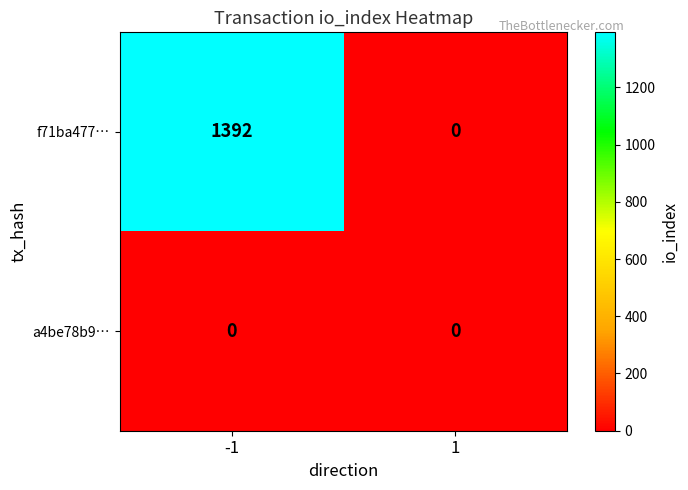

Rank the series by their maximum value, from lowest to highest.

a4be78b9…, f71ba477…